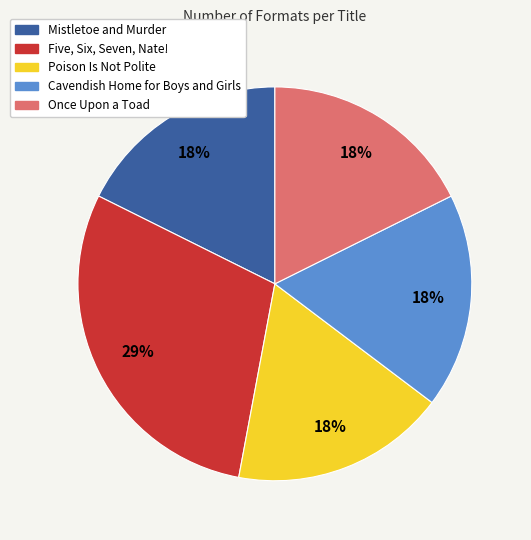

Approximately how many times larger is the value at Once Upon a Toad compared to Mistletoe and Murder?

1.0